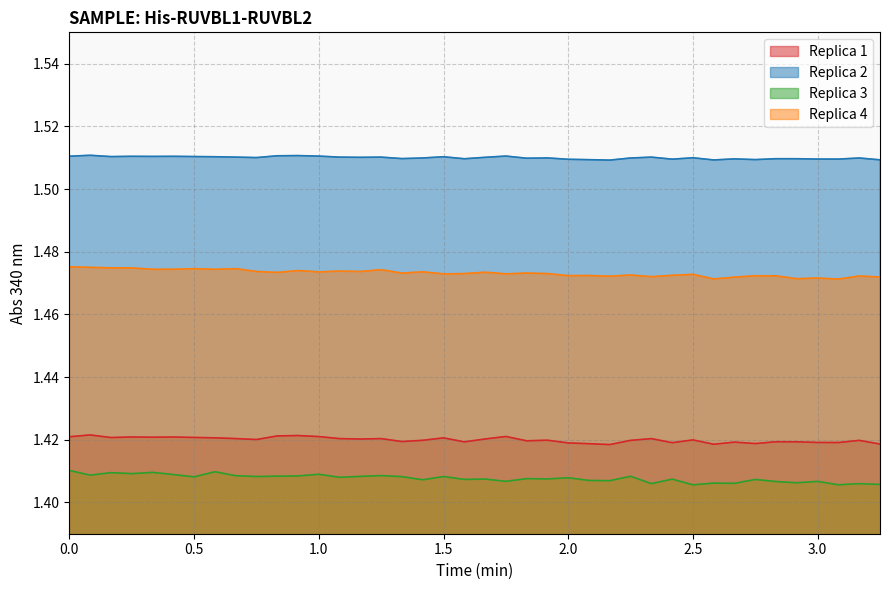

What is the value of the Replica 2 point at the 16th from the left?

1.5